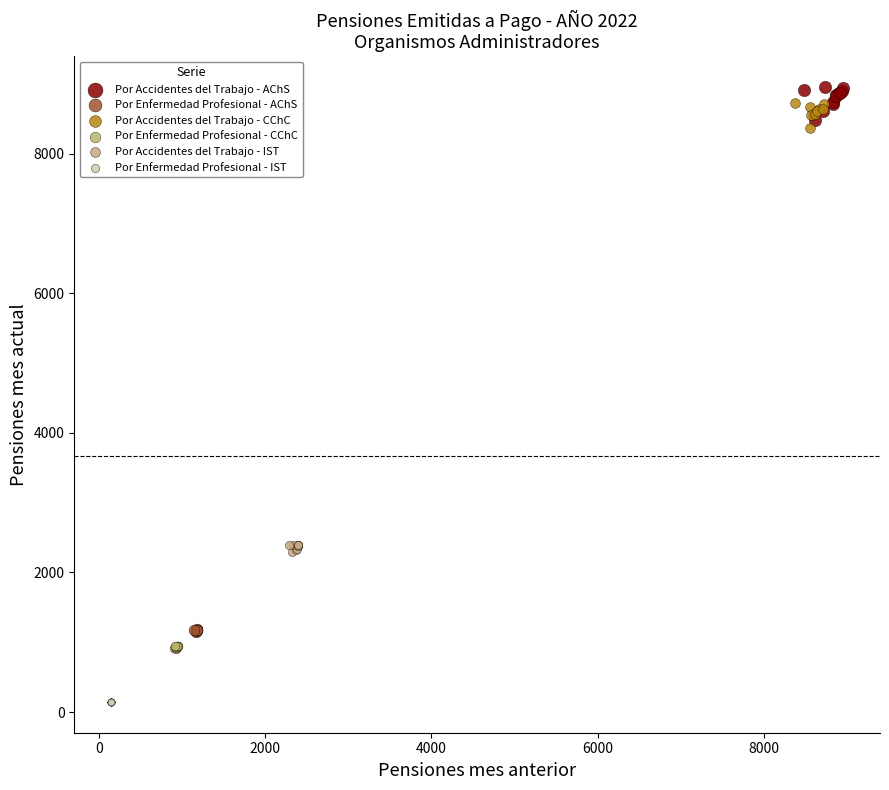

Which series reaches the minimum Y coordinate?

Por Enfermedad Profesional - IST